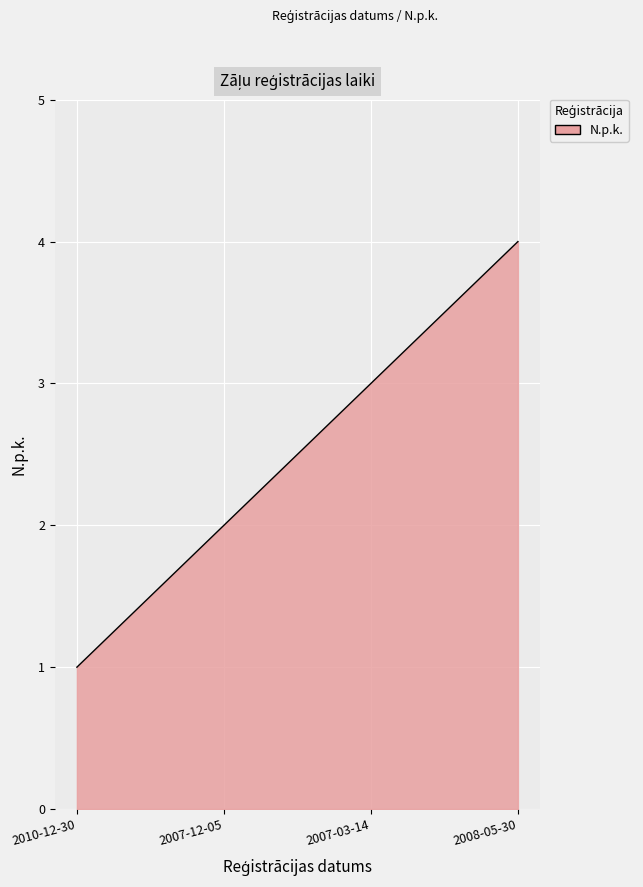

What is the smallest value displayed?

1.0